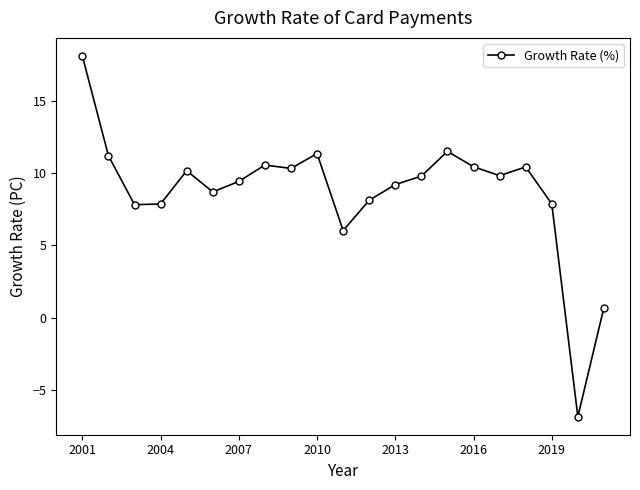

True or false: the data has more than 2 interior local peaks.

True